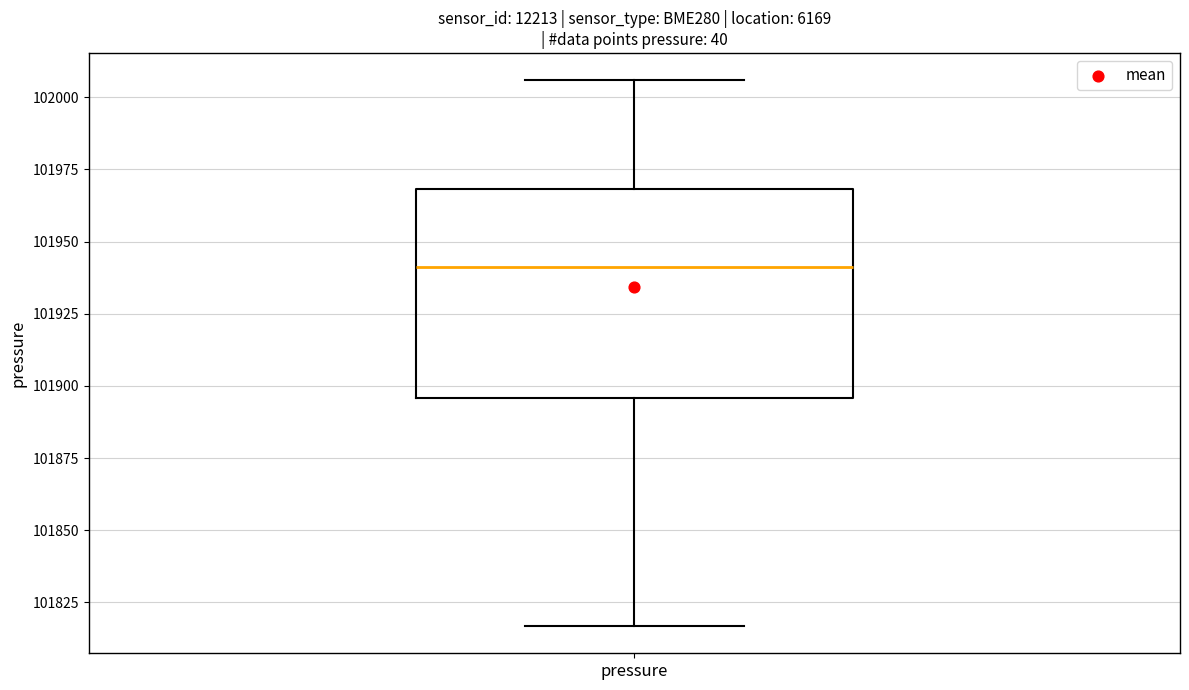

Where does the upper whisker of the box for pressure end on the y-axis? The values are not printed on the chart, so give them approximately, as read against the axis.

102005